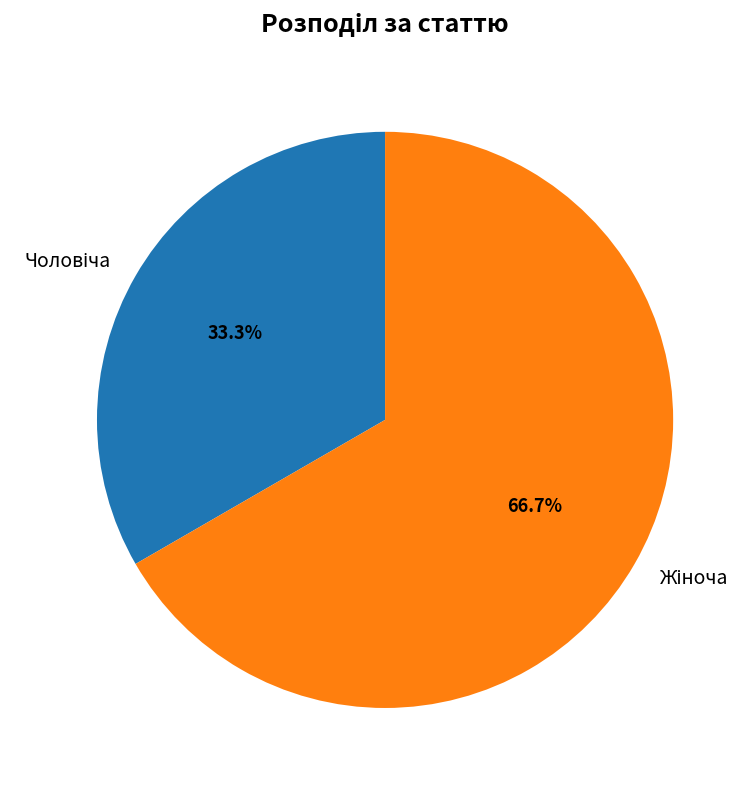

How many segments does this pie chart have?

2